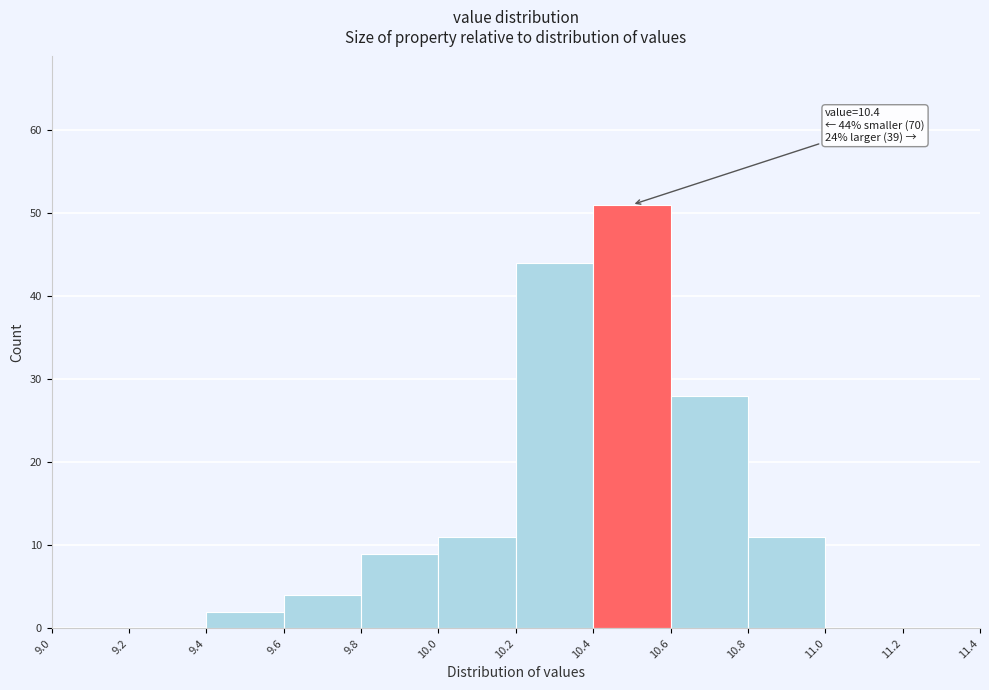

Over which range of the x-axis is the bar tallest?

10.4 to 10.6